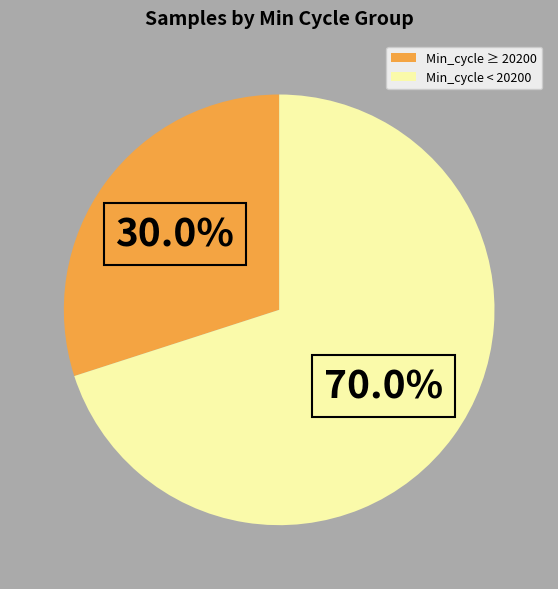

What is the total percentage of Min_cycle < 20200 and Min_cycle ≥ 20200?

100.0%